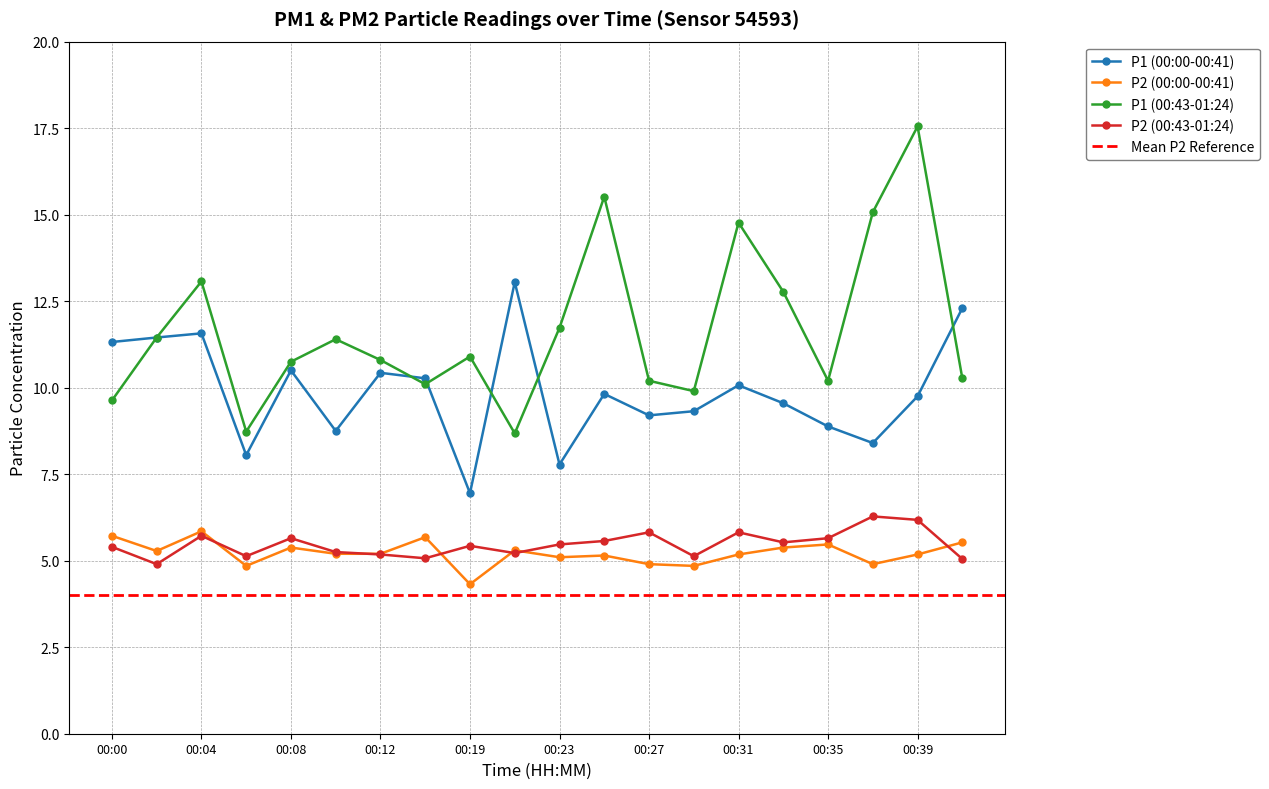

How many lines are shown in the chart?

4